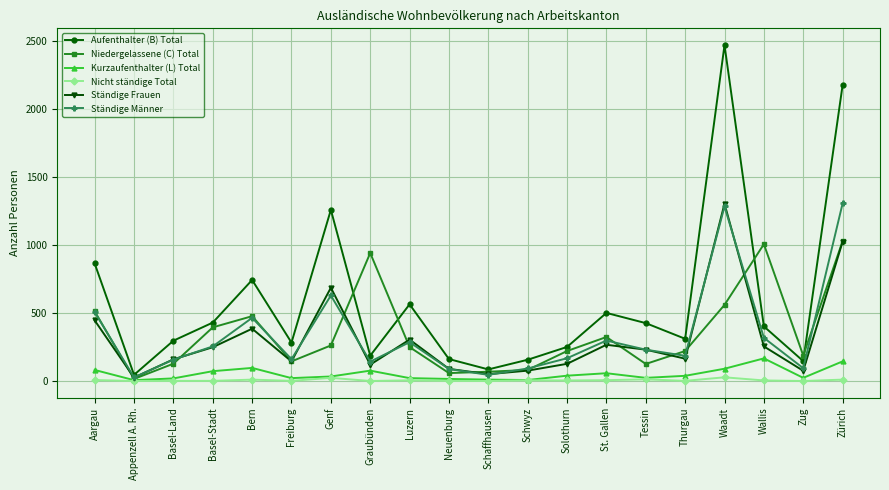

What is the greatest value displayed?

2467